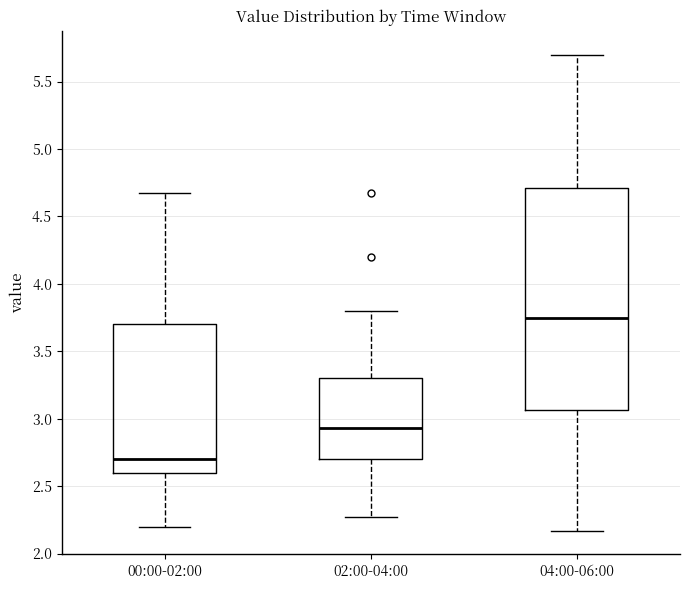

Reading left to right, transcribe this box plot: for each box, give where its median line is, the range the box spans, and where its two whiskers end, as read against the y-axis. The values are not printed on the chart, so give them approximately, as read against the axis.

00:00-02:00: median 2.70, box 2.60 to 3.70, whiskers 2.20 to 4.65
02:00-04:00: median 2.95, box 2.70 to 3.30, whiskers 2.25 to 3.80
04:00-06:00: median 3.75, box 3.05 to 4.70, whiskers 2.15 to 5.70